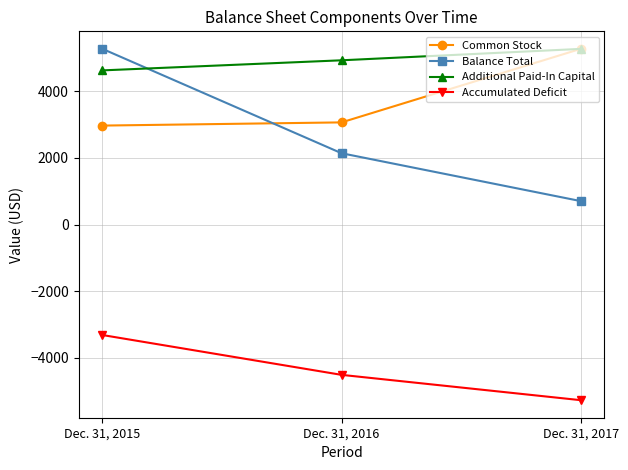

What is the spread (max minus min) of values at Dec. 31, 2015?

8600.7